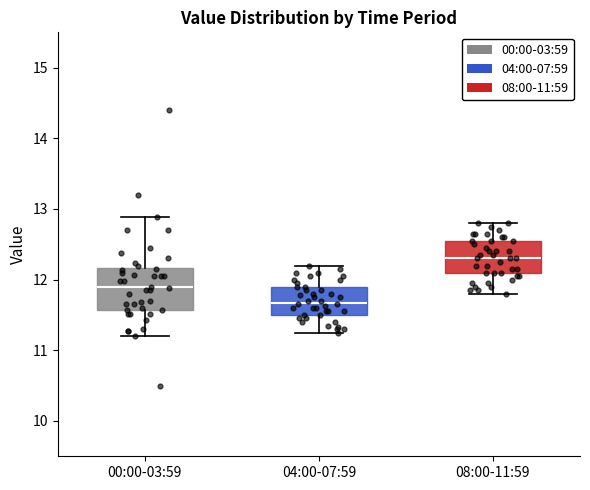

Which box has the highest median line?

08:00-11:59